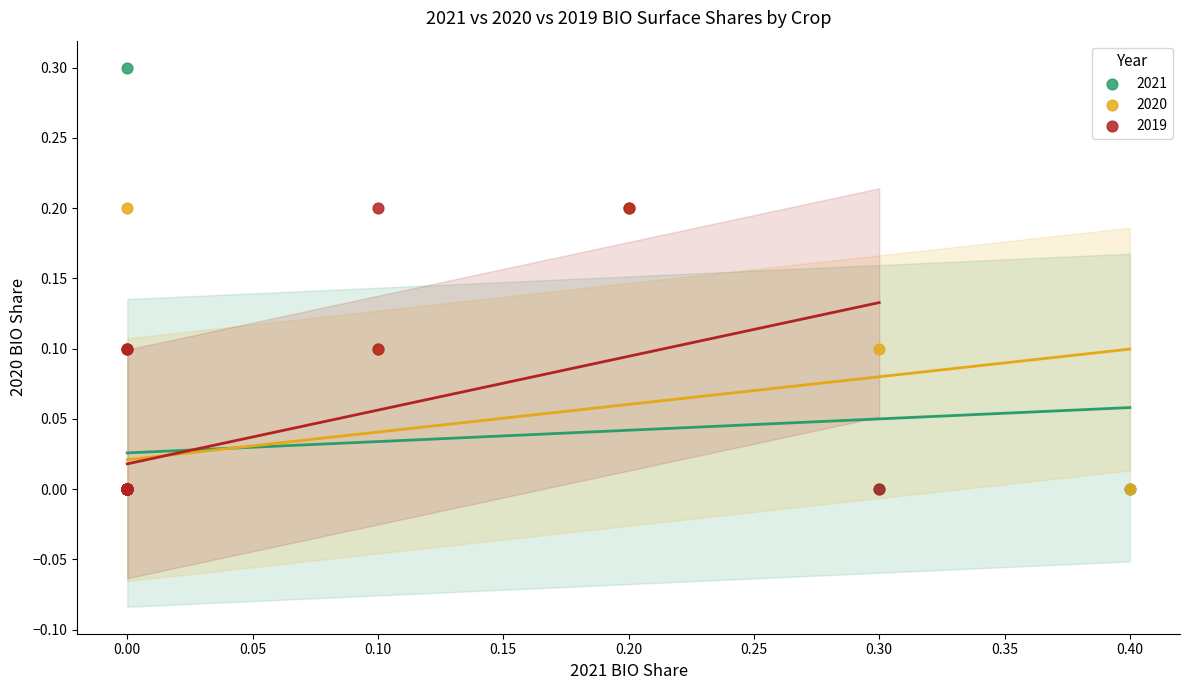

Which series contains the highest Y value?

2021